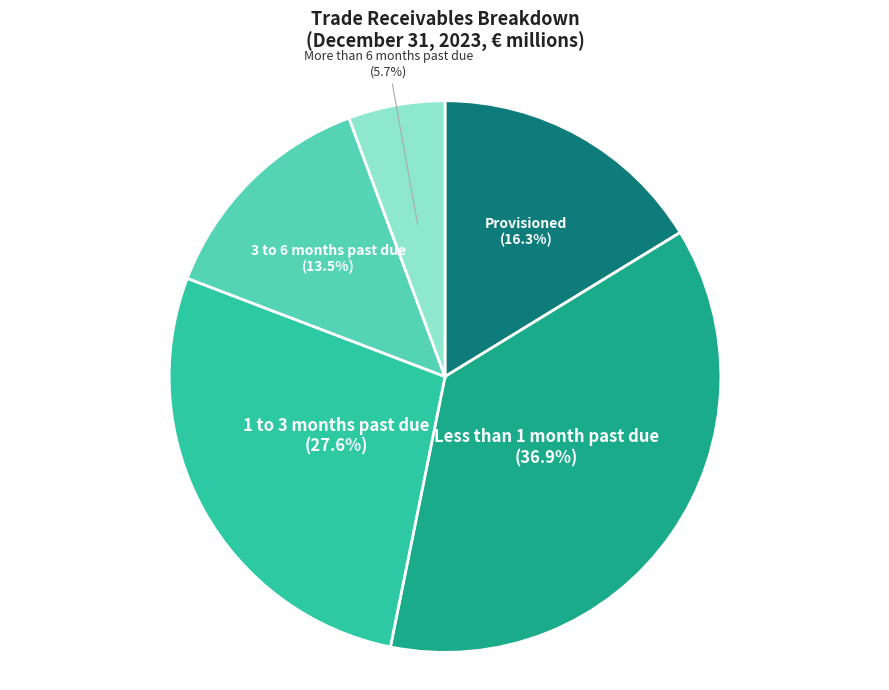

How many segments does this pie chart have?

5